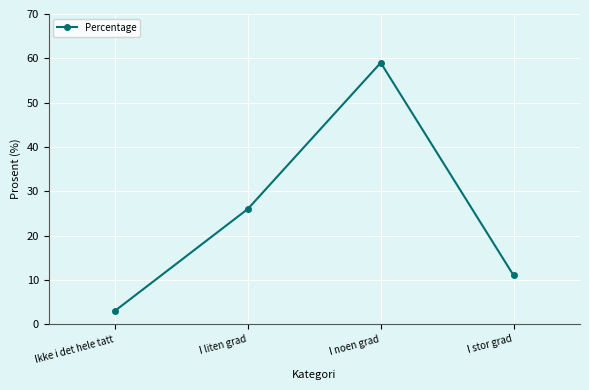

Does the chart display data point markers on the line(s)?

Yes